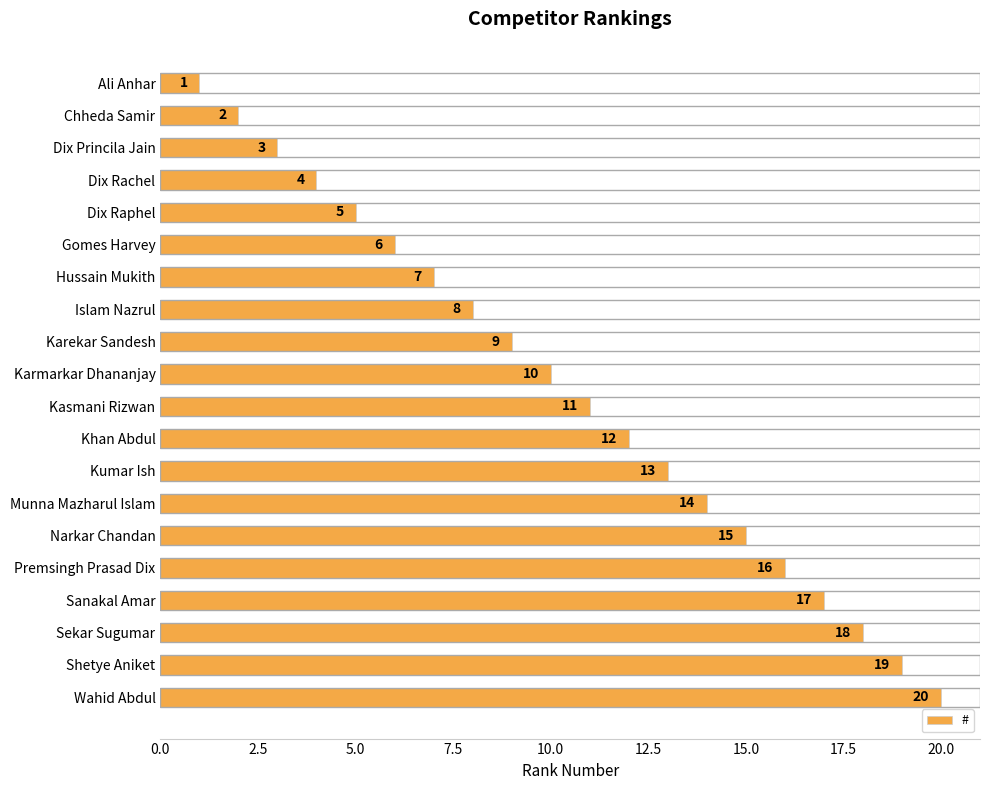

Which label corresponds to the largest value in the chart?

Wahid Abdul